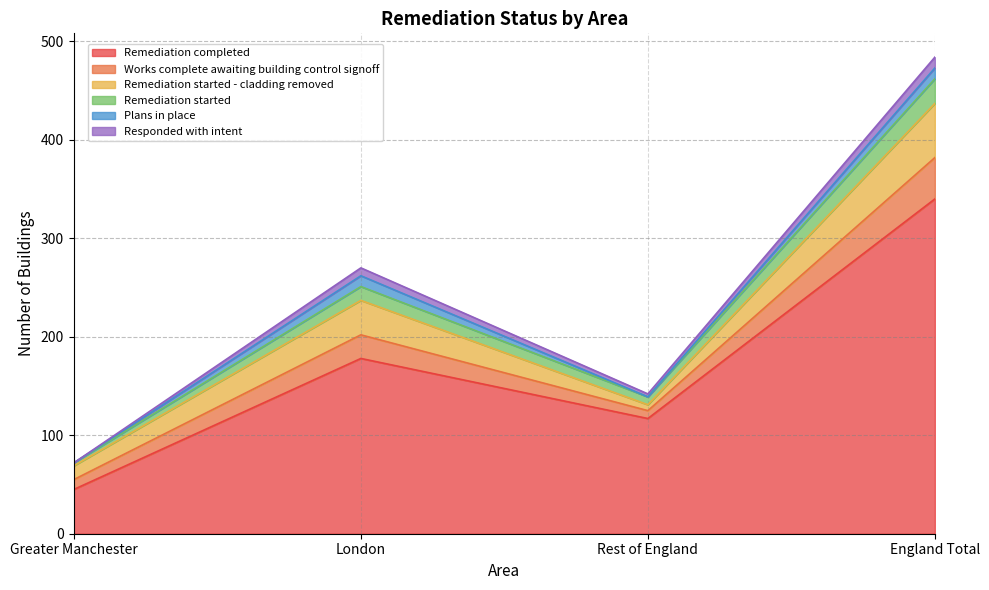

Which category has the highest value in the Remediation completed series?

England Total